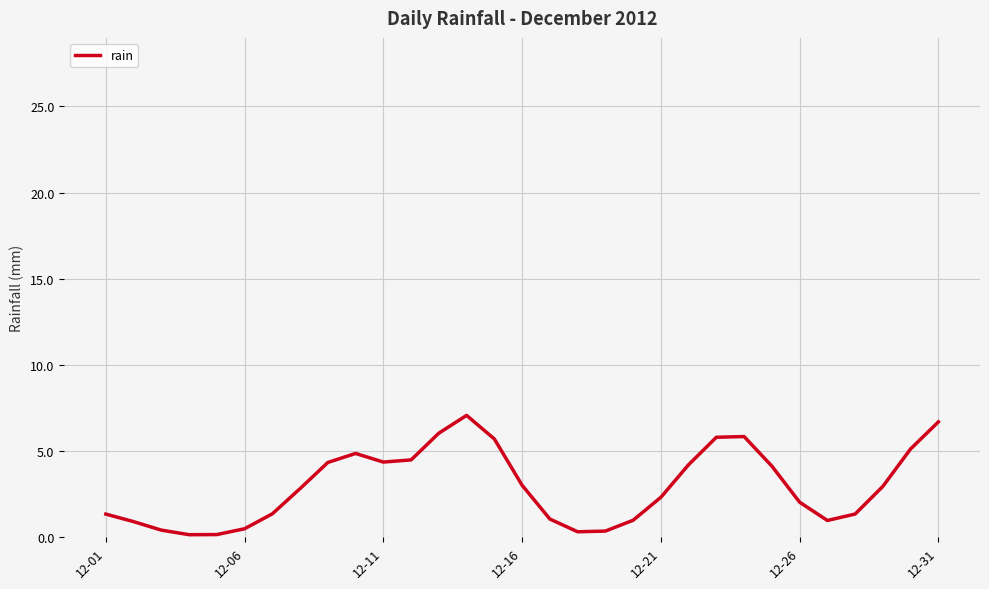

What is the difference between the maximum and minimum values?

6.9